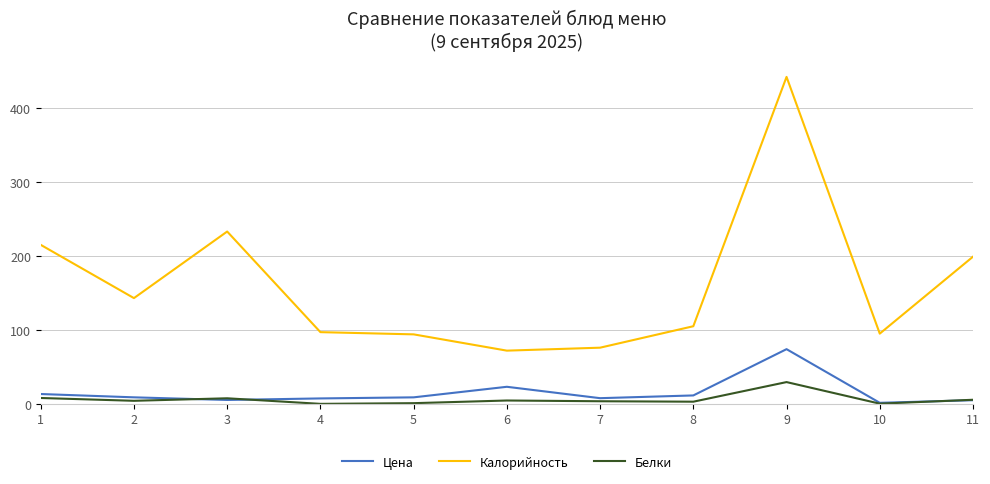

Where is Калорийность nearest to the value 257?

3